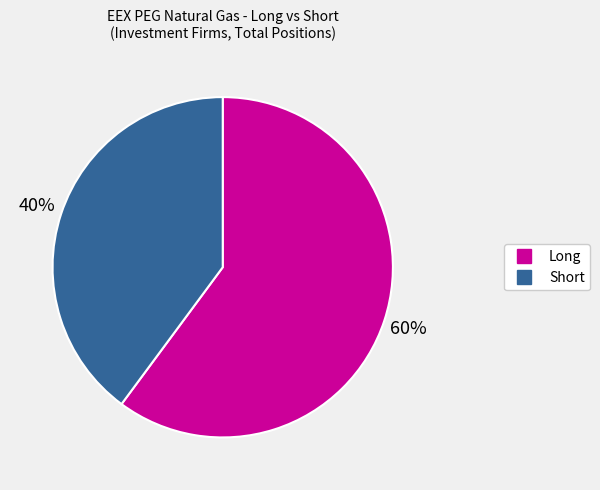

How many slices are in this pie chart?

2